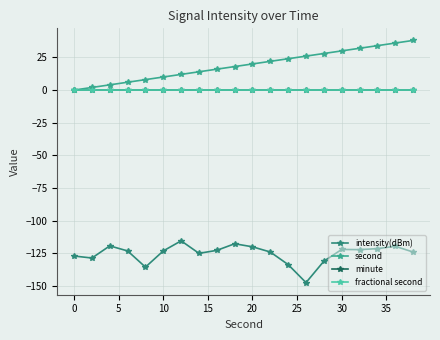

True or false: intensity(dBm) and minute intersect in this chart.

False